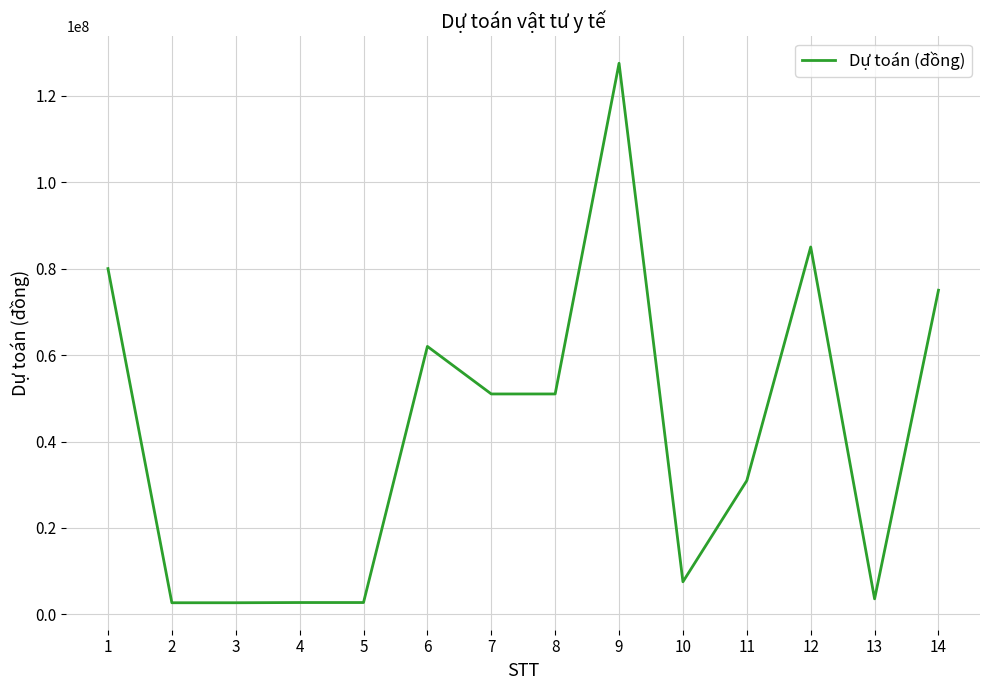

The value at 7 is 51000000. True or false?

True